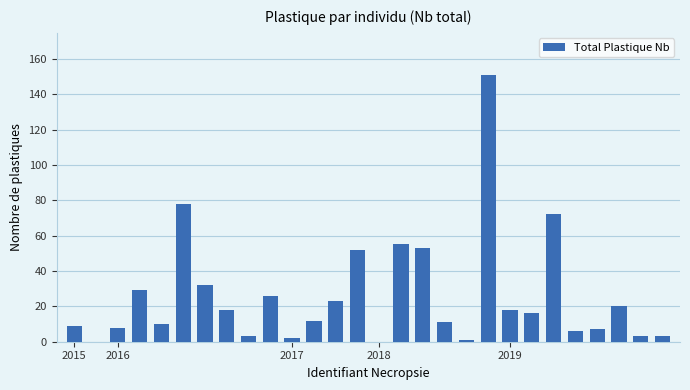

What is the maximum value shown in the chart?

151